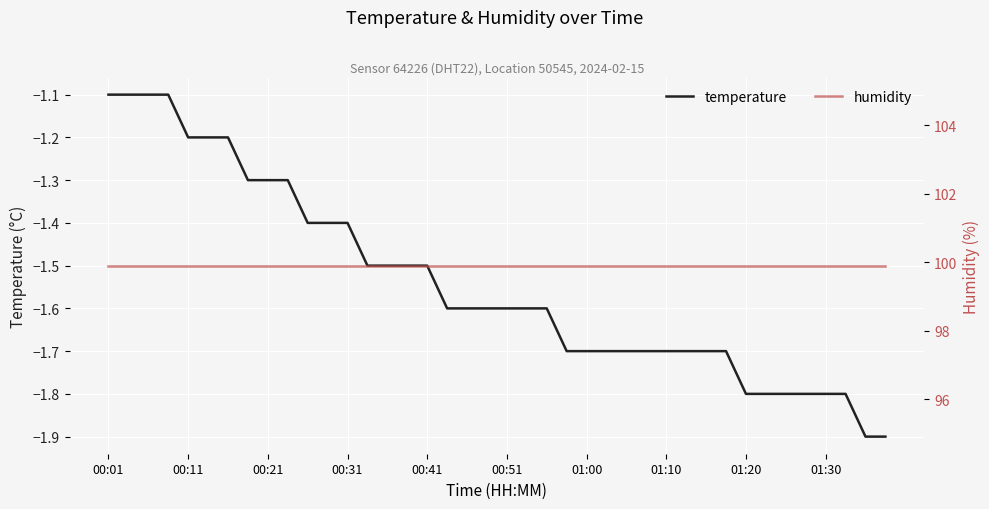

At which category is the sum across all series the highest?

00:01